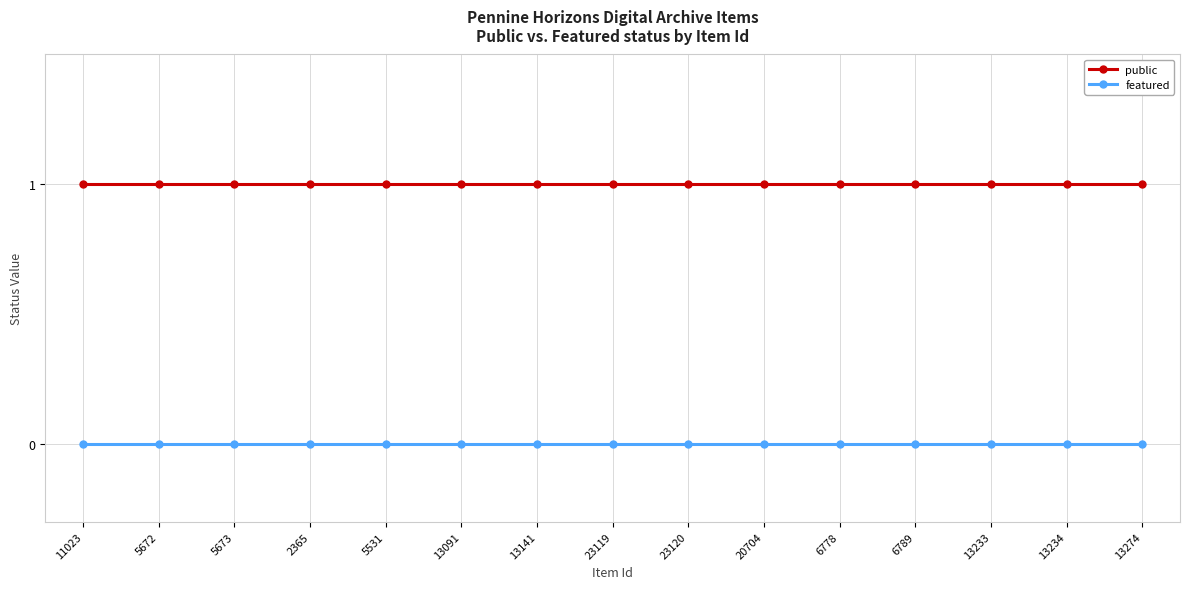

True or false: featured and public cross at least once.

False